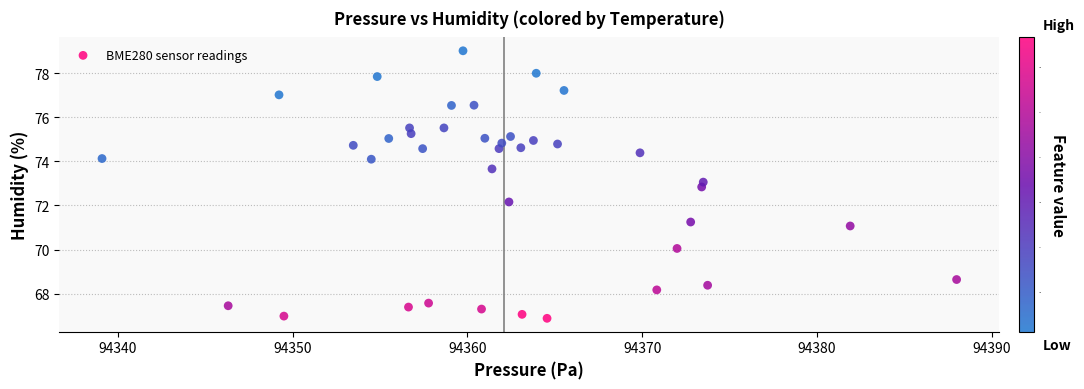

What Y value in the scatter plot is closest to 72?

72.2